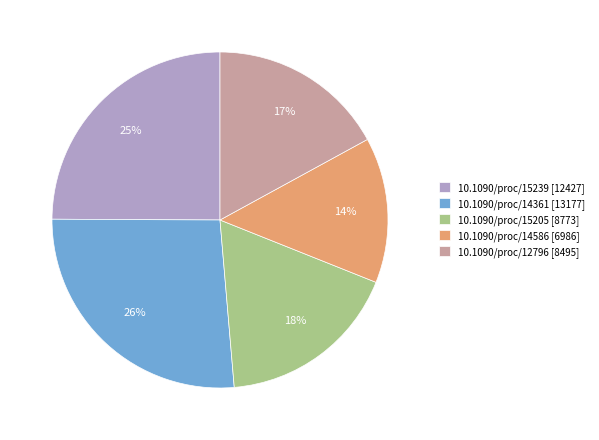

Which category has the biggest portion of the pie?

10.1090/proc/14361